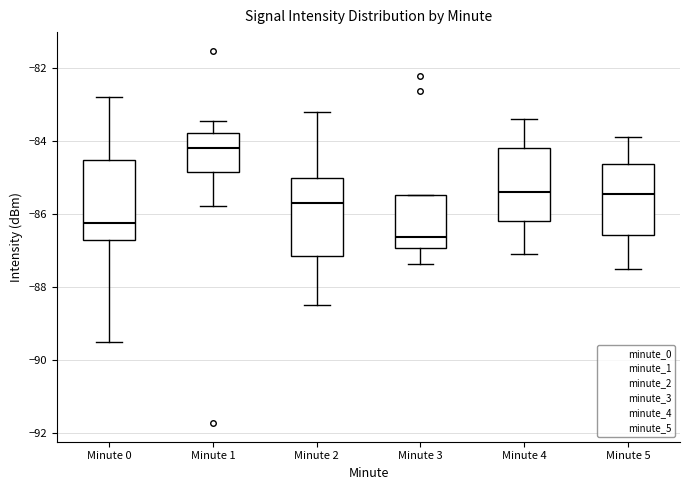

Reading left to right, transcribe this box plot: for each box, give where its median line is, the range the box spans, and where its two whiskers end, as read against the y-axis. The values are not printed on the chart, so give them approximately, as read against the axis.

Minute 0: median -86.2, box -86.8 to -84.6, whiskers -89.6 to -82.8
Minute 1: median -84.2, box -84.8 to -83.8, whiskers -85.8 to -83.4
Minute 2: median -85.8, box -87.2 to -85.0, whiskers -88.6 to -83.2
Minute 3: median -86.6, box -87.0 to -85.4, whiskers -87.4 to -85.4
Minute 4: median -85.4, box -86.2 to -84.2, whiskers -87.0 to -83.4
Minute 5: median -85.4, box -86.6 to -84.6, whiskers -87.4 to -83.8